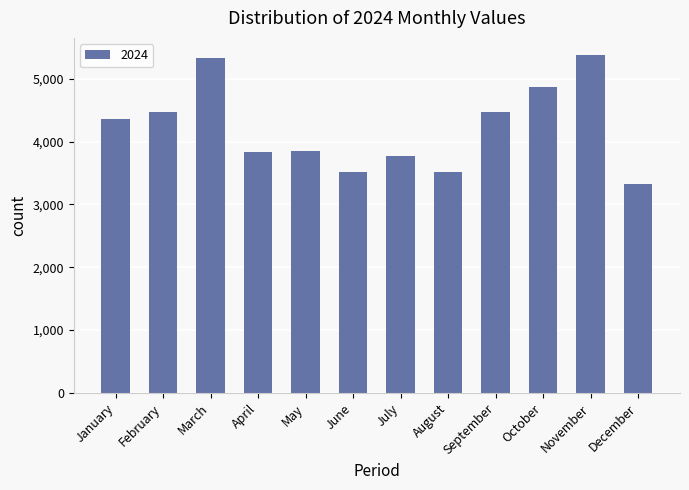

What is the value of the 9th bar from the left?

4474